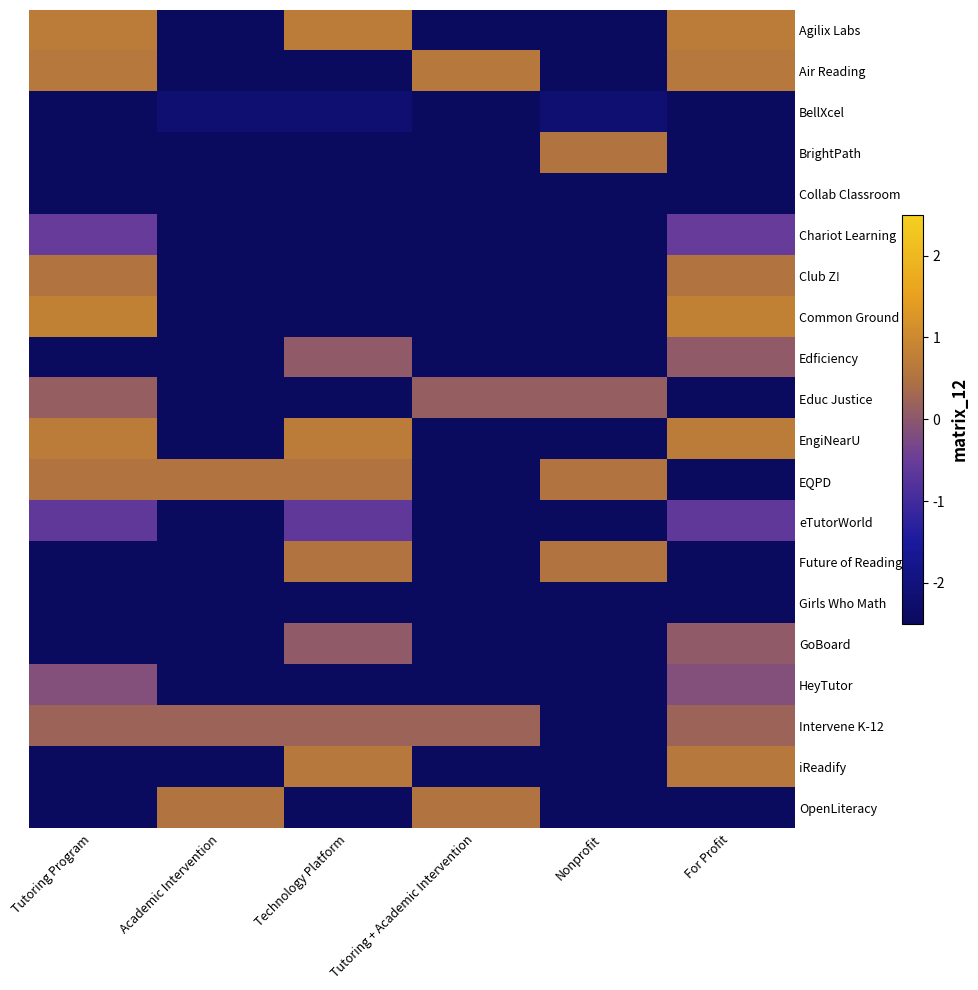

Which series has the largest range (max minus min)?

Common Ground